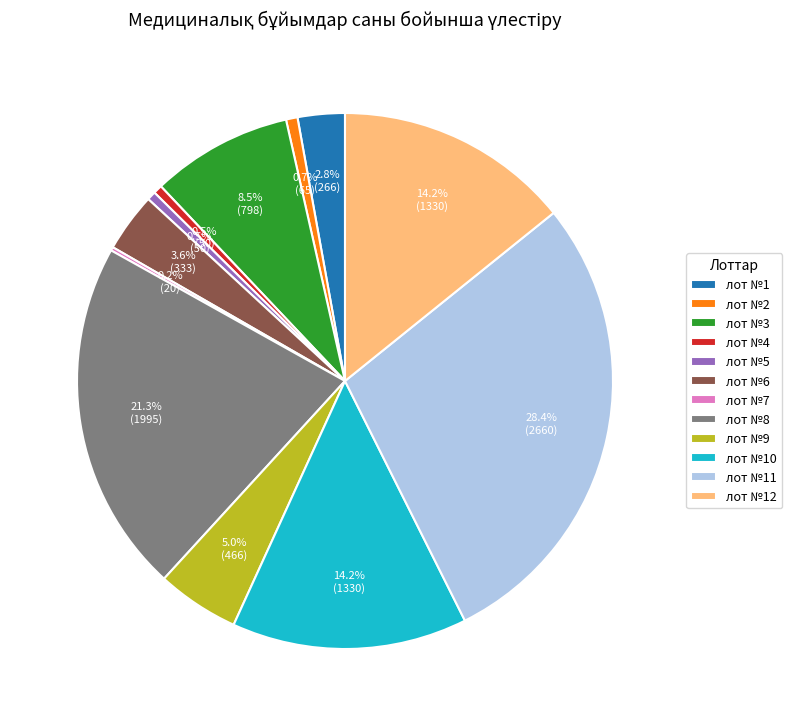

What is the largest slice in the pie chart?

лот №11